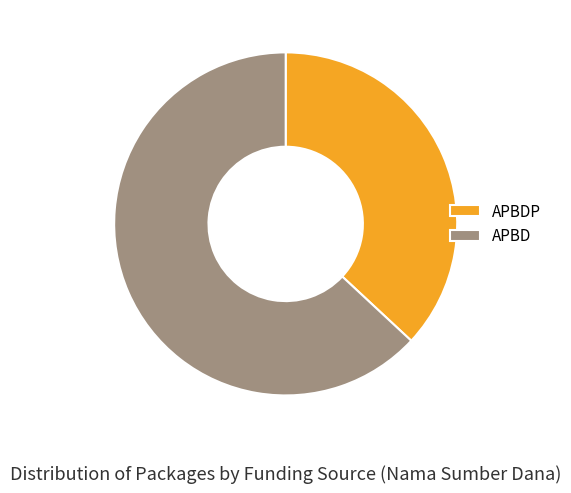

Which slice represents more than half of the pie?

APBD